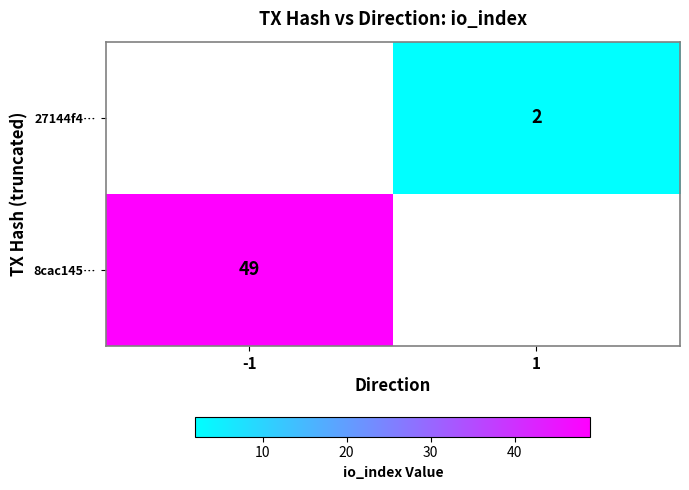

What is the greatest value displayed?

49.0